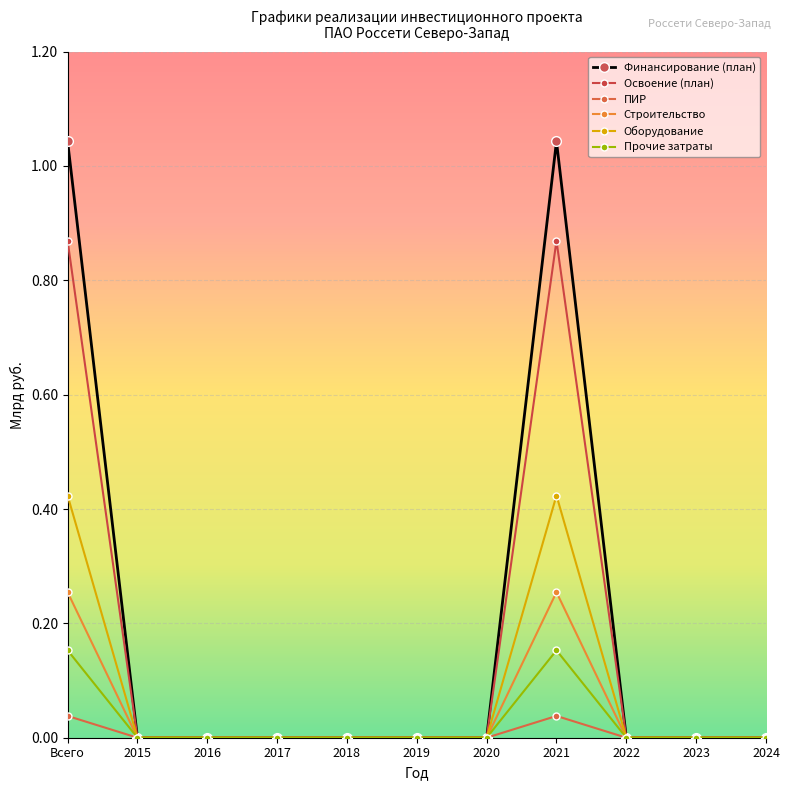

List the series in order of their peak value, lowest first.

ПИР, Прочие затраты, Строительство, Оборудование, Освоение (план), Финансирование (план)